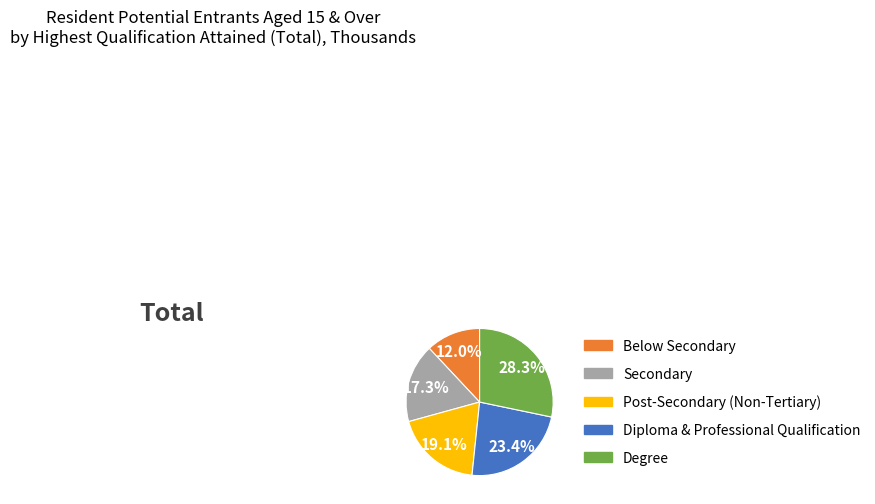

Rank the categories by value from highest to lowest.

Degree, Diploma & Professional Qualification, Post-Secondary (Non-Tertiary), Secondary, Below Secondary